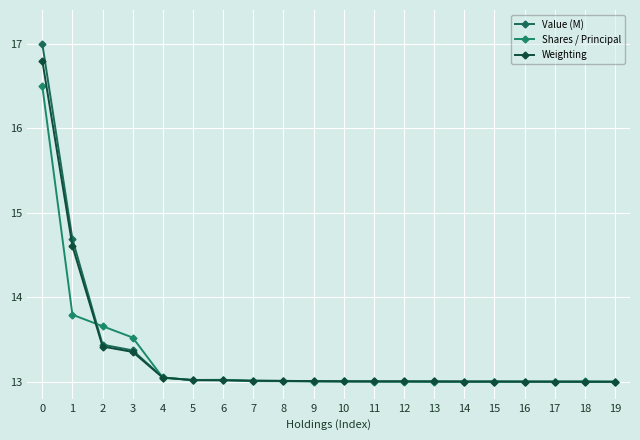

List the series in order of their peak value, lowest first.

Shares / Principal, Weighting, Value (M)